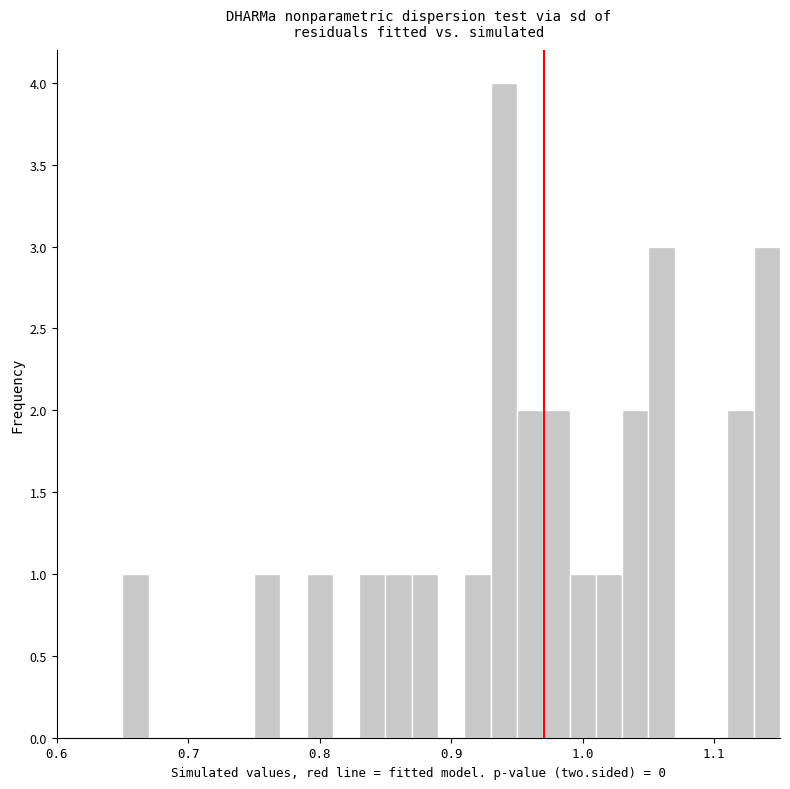

Around what value on the x-axis is the tallest bar? Give the approximate position of its centre, as read against the axis.

0.94